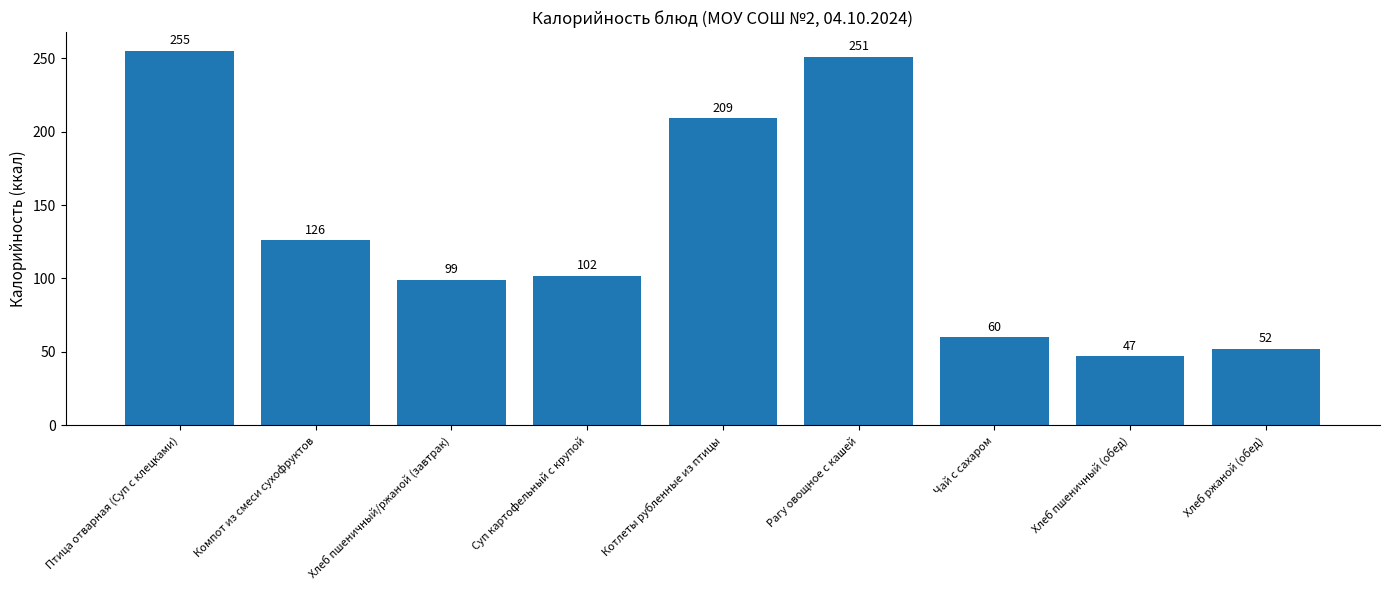

Where does the data first go above 102?

Птица отварная (Суп с клецками)